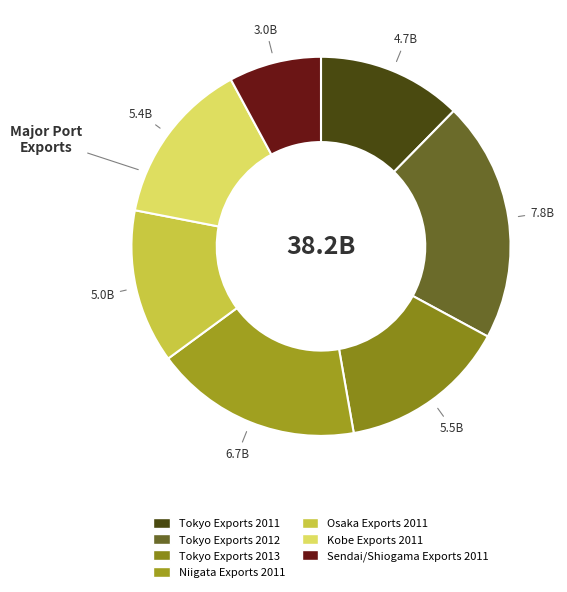

To the nearest percent, what is the difference between the largest and smallest slice percentages?

13%